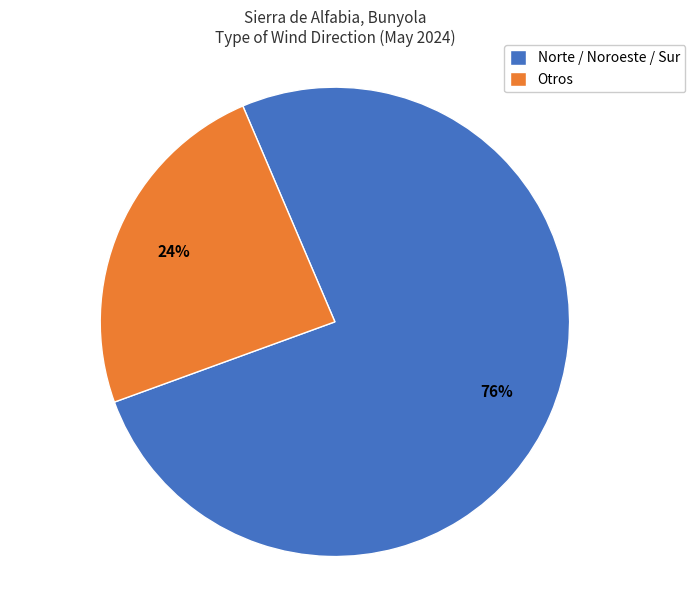

True or false: Norte / Noroeste / Sur accounts for 64% of the total.

False